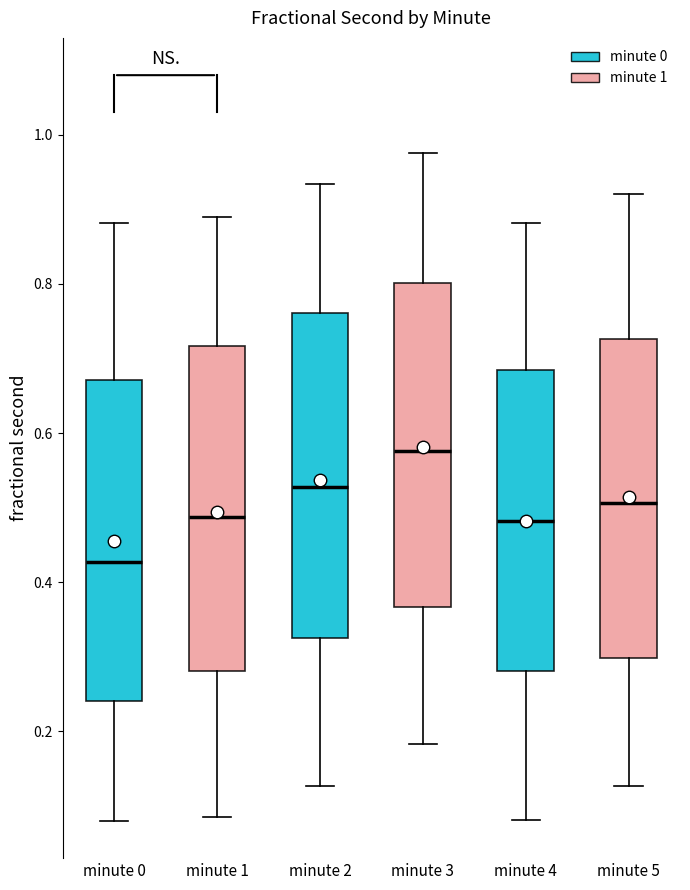

Reading left to right, read every box against the y-axis: the position of its median line, the range the box covers, and the ends of its whiskers. The values are not printed on the chart, so give them approximately, as read against the axis.

minute 0: median 0.42, box 0.24 to 0.68, whiskers 0.08 to 0.88
minute 1: median 0.48, box 0.28 to 0.72, whiskers 0.08 to 0.88
minute 2: median 0.52, box 0.32 to 0.76, whiskers 0.12 to 0.94
minute 3: median 0.58, box 0.36 to 0.80, whiskers 0.18 to 0.98
minute 4: median 0.48, box 0.28 to 0.68, whiskers 0.08 to 0.88
minute 5: median 0.50, box 0.30 to 0.72, whiskers 0.12 to 0.92